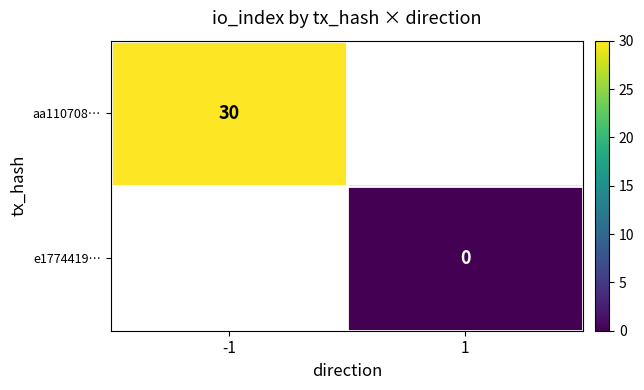

The aa110708… series shows 47 at -1. True or false?

False